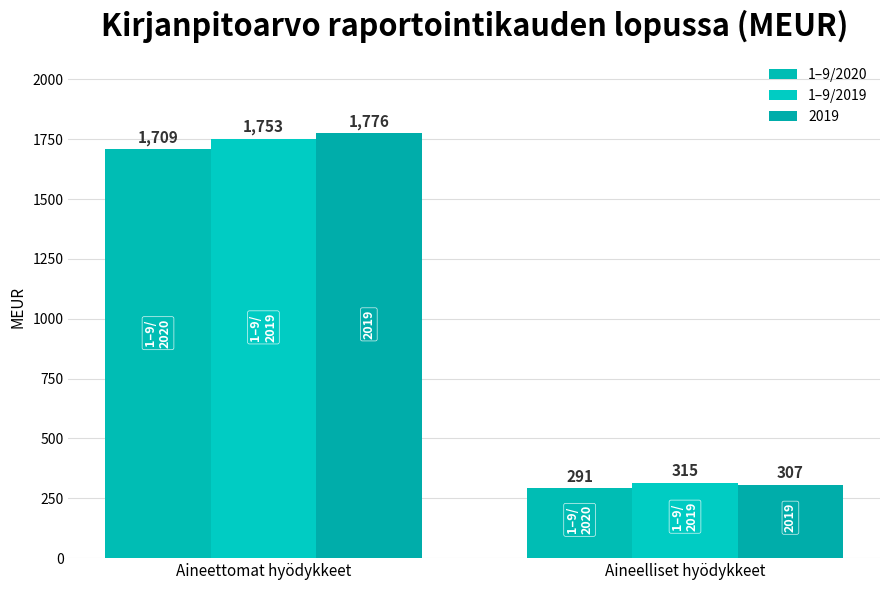

Rank the series by their average value, from highest to lowest.

2019, 1–9/2019, 1–9/2020